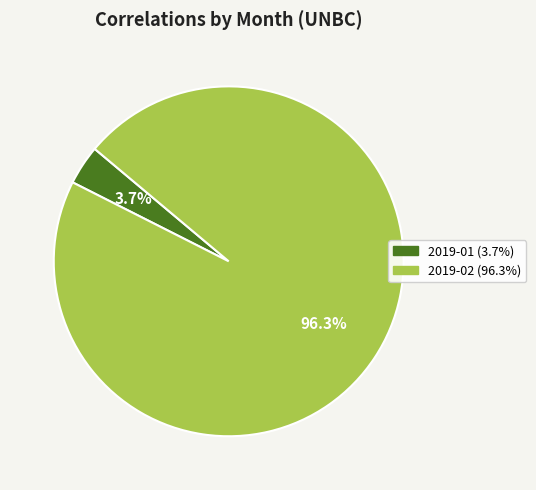

Which category has the smallest portion of the pie?

2019-01